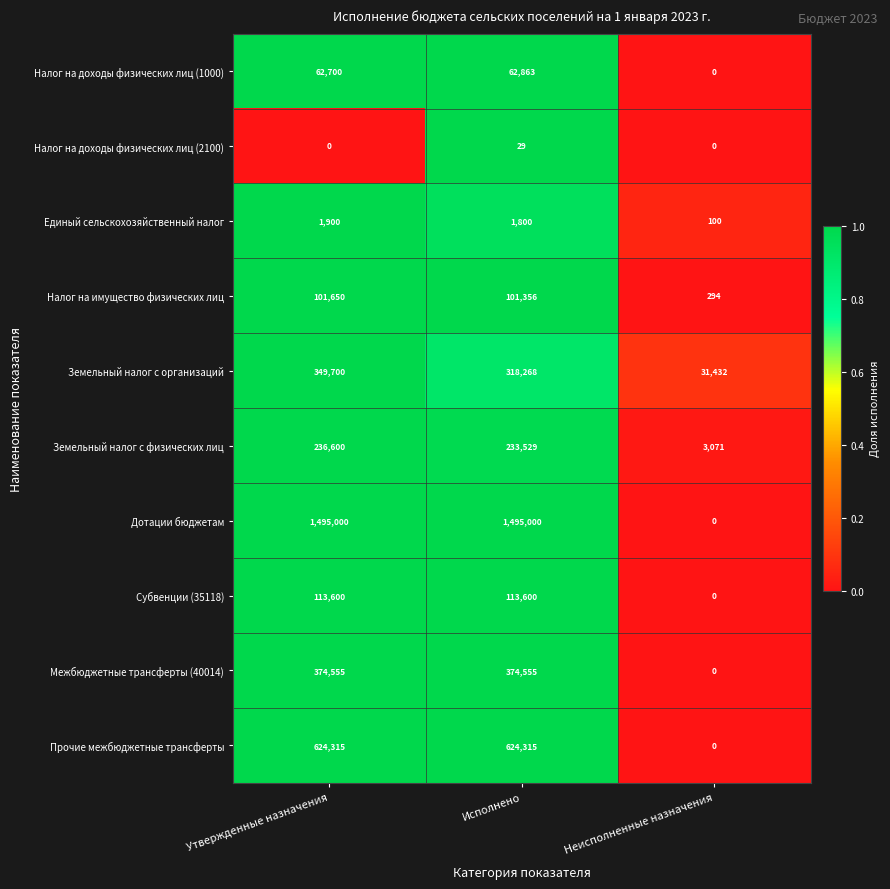

Which series changed the most between Утвержденные назначения and Неисполненные назначения?

Дотации бюджетам